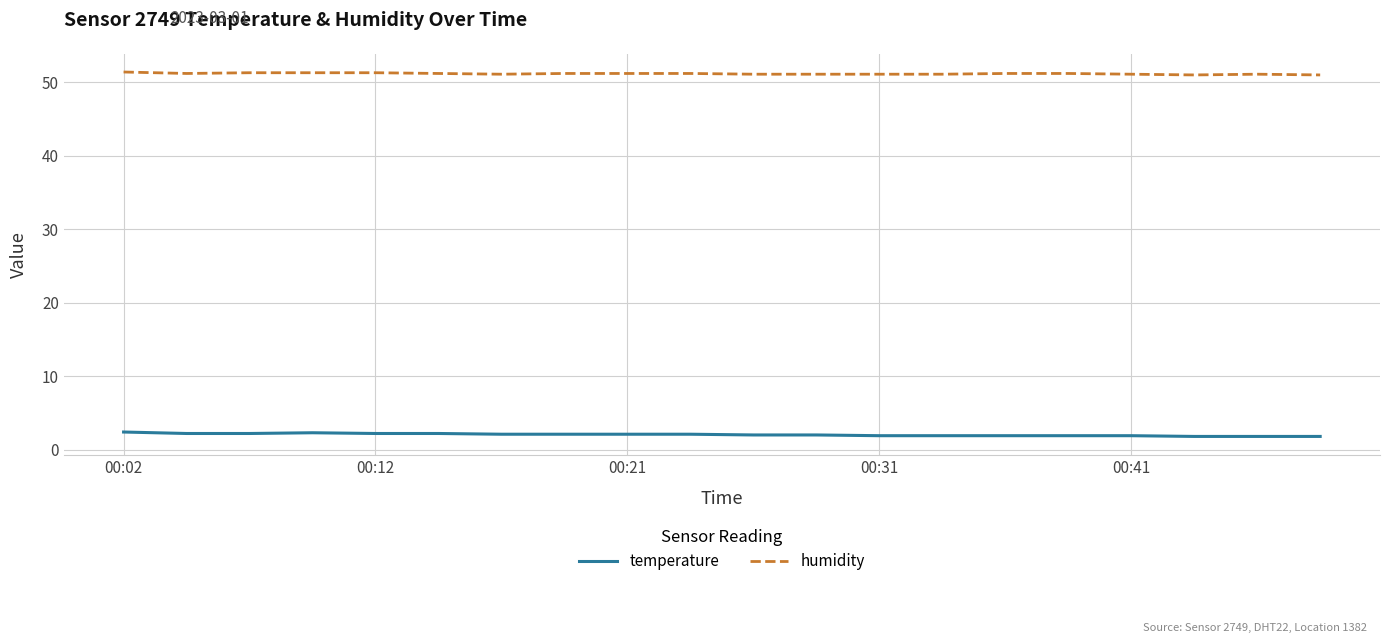

List the series in order of their overall mean, highest first.

humidity, temperature